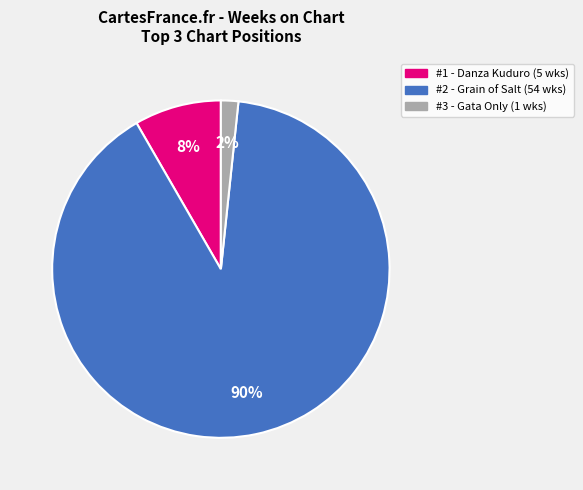

Does any single category account for the majority?

Yes